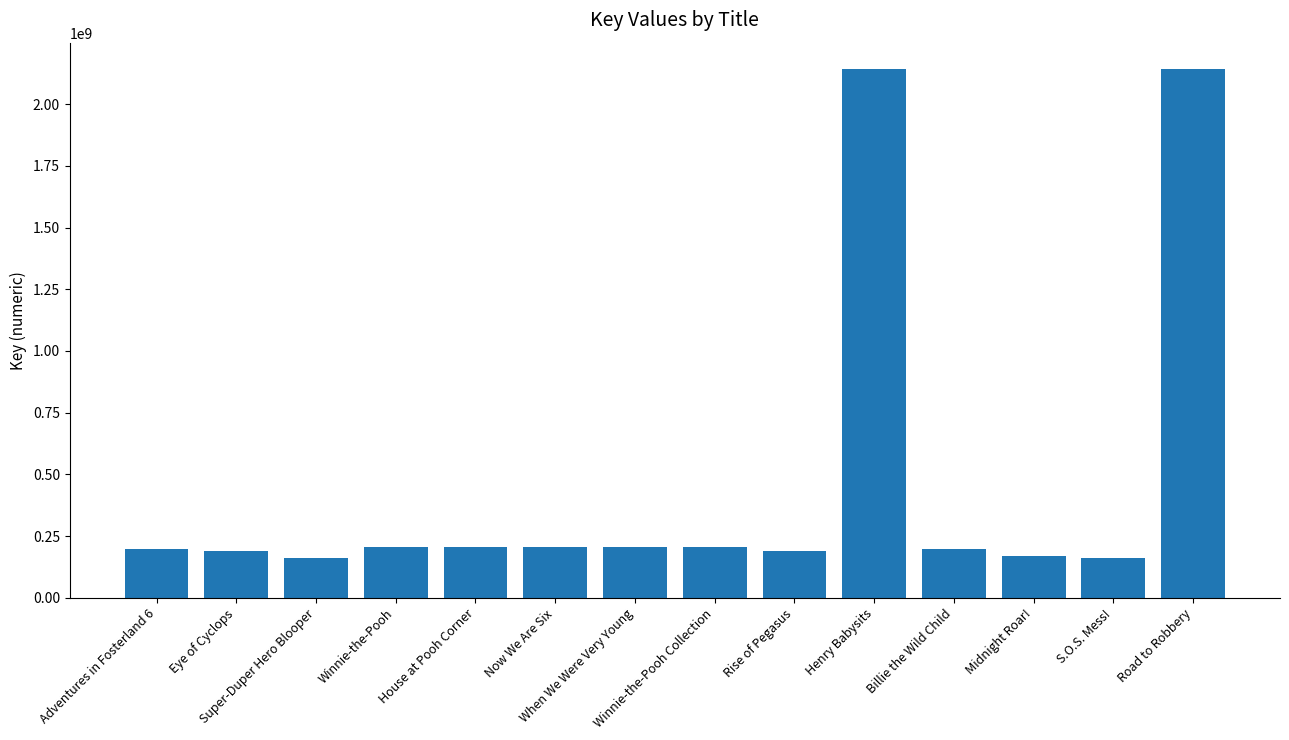

What is the smallest value displayed?

162307404